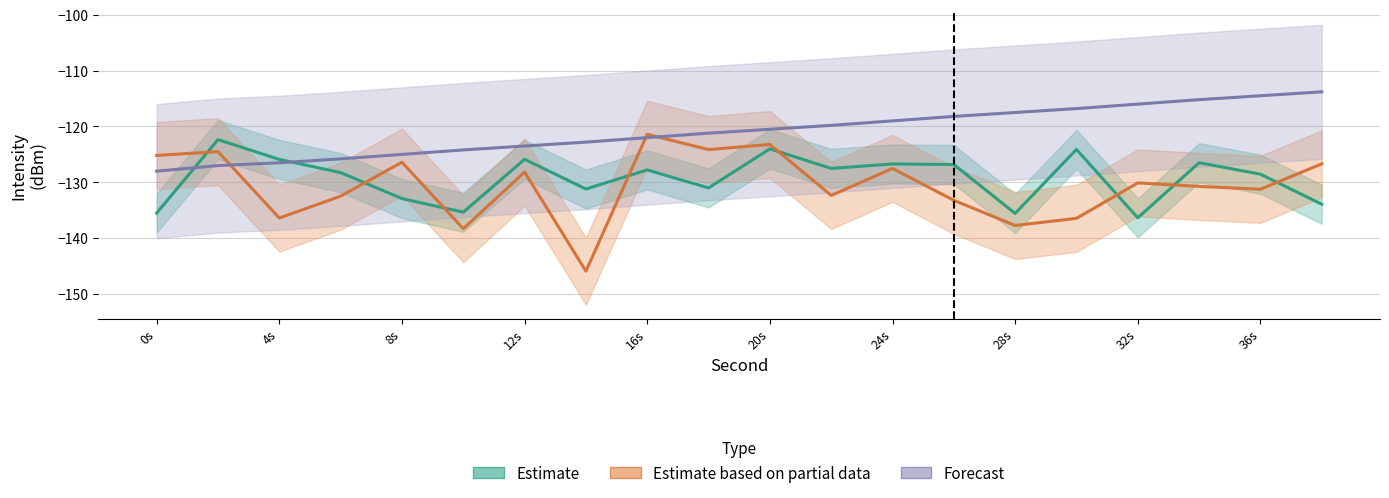

What is the maximum value shown in the chart?

-113.8